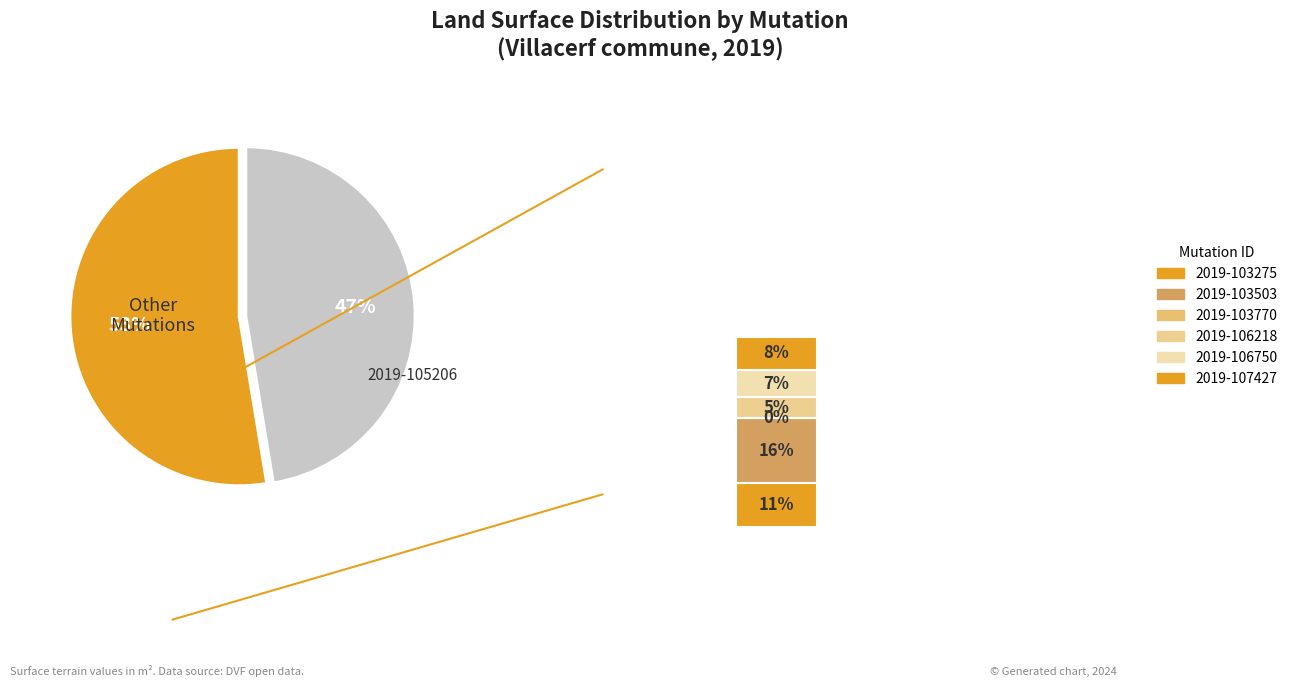

To the nearest percent, what is the average slice percentage?

14%